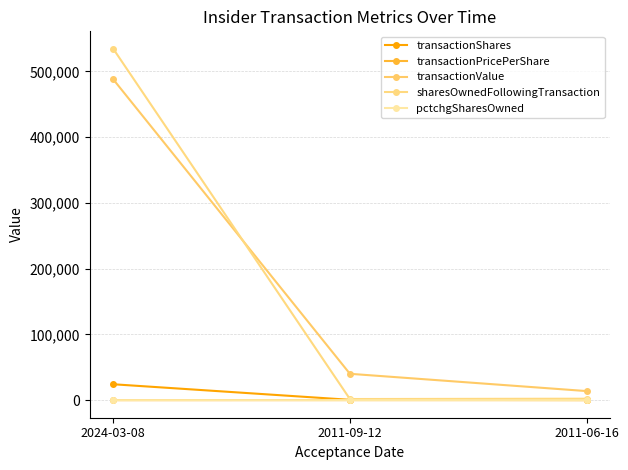

What is the label of the 1st point from the left?

2024-03-08